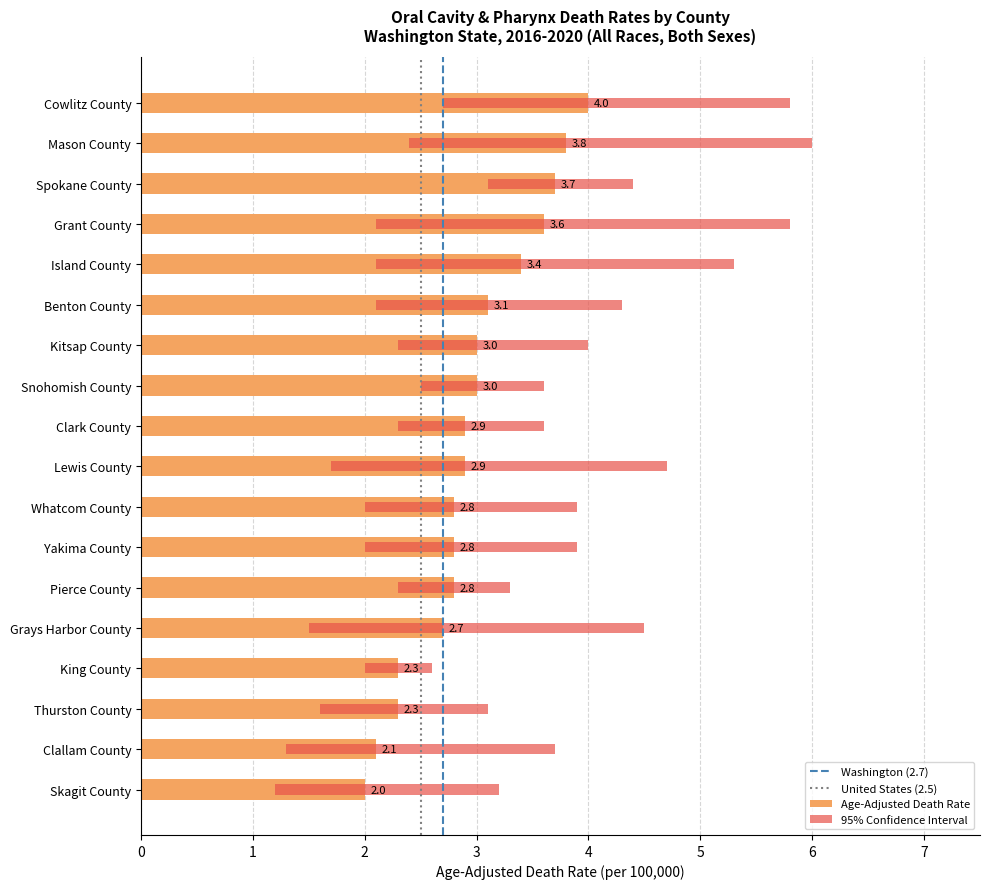

The Lower CI series shows 3.4 at Island County. True or false?

False